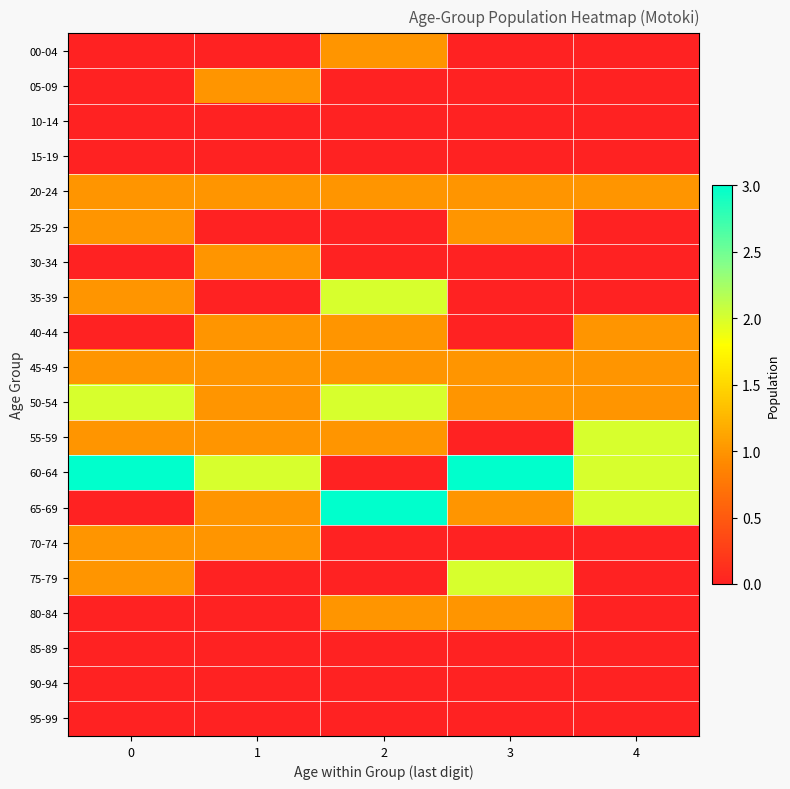

Reading left to right, list all the values displayed in this chart.

00-04: 0=0	1=0	2=1	3=0	4=0
05-09: 0=0	1=1	2=0	3=0	4=0
10-14: 0=0	1=0	2=0	3=0	4=0
15-19: 0=0	1=0	2=0	3=0	4=0
20-24: 0=1	1=1	2=1	3=1	4=1
25-29: 0=1	1=0	2=0	3=1	4=0
30-34: 0=0	1=1	2=0	3=0	4=0
35-39: 0=1	1=0	2=2	3=0	4=0
40-44: 0=0	1=1	2=1	3=0	4=1
45-49: 0=1	1=1	2=1	3=1	4=1
50-54: 0=2	1=1	2=2	3=1	4=1
55-59: 0=1	1=1	2=1	3=0	4=2
60-64: 0=3	1=2	2=0	3=3	4=2
65-69: 0=0	1=1	2=3	3=1	4=2
70-74: 0=1	1=1	2=0	3=0	4=0
75-79: 0=1	1=0	2=0	3=2	4=0
80-84: 0=0	1=0	2=1	3=1	4=0
85-89: 0=0	1=0	2=0	3=0	4=0
90-94: 0=0	1=0	2=0	3=0	4=0
95-99: 0=0	1=0	2=0	3=0	4=0